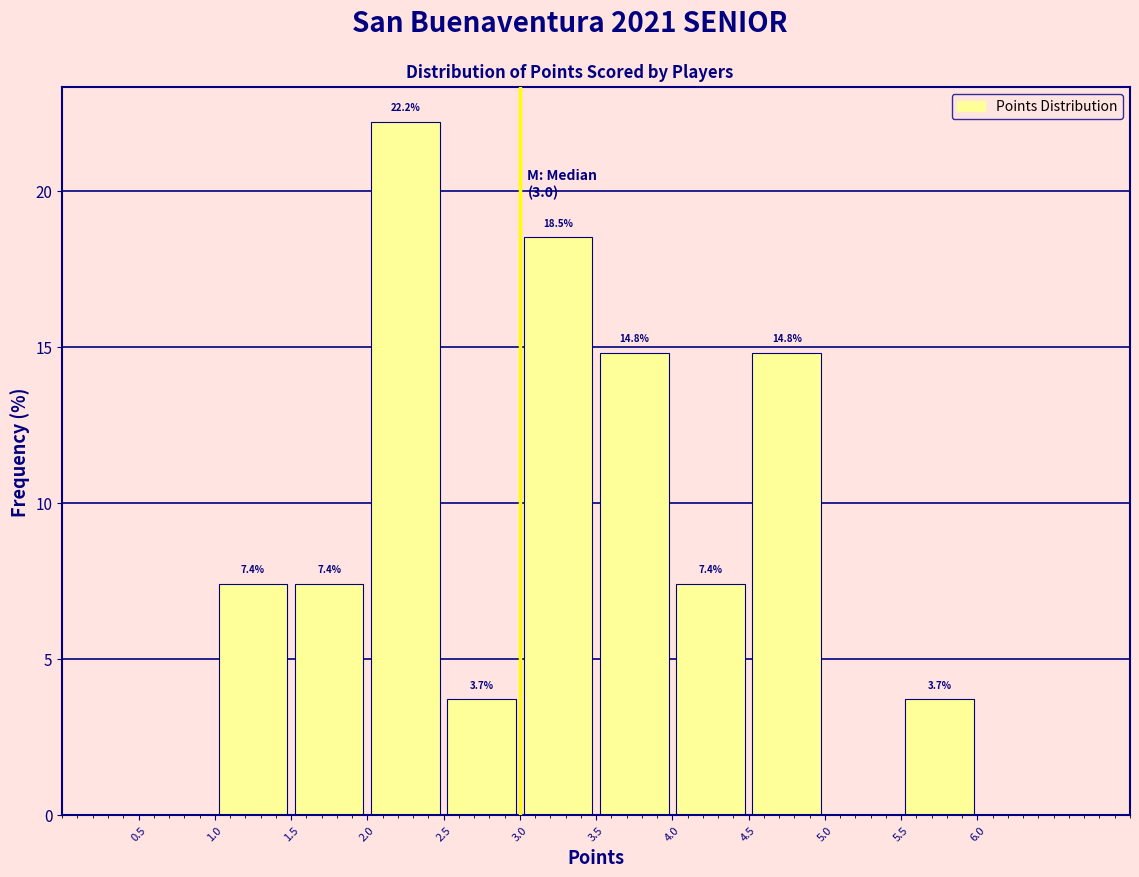

Which range on the x-axis has the tallest bar?

2.0 to 2.5